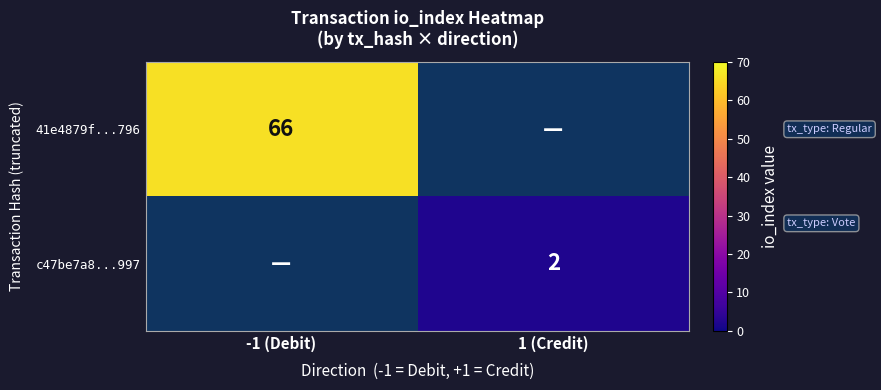

What is the total value across all series at -1 (Debit)?

66